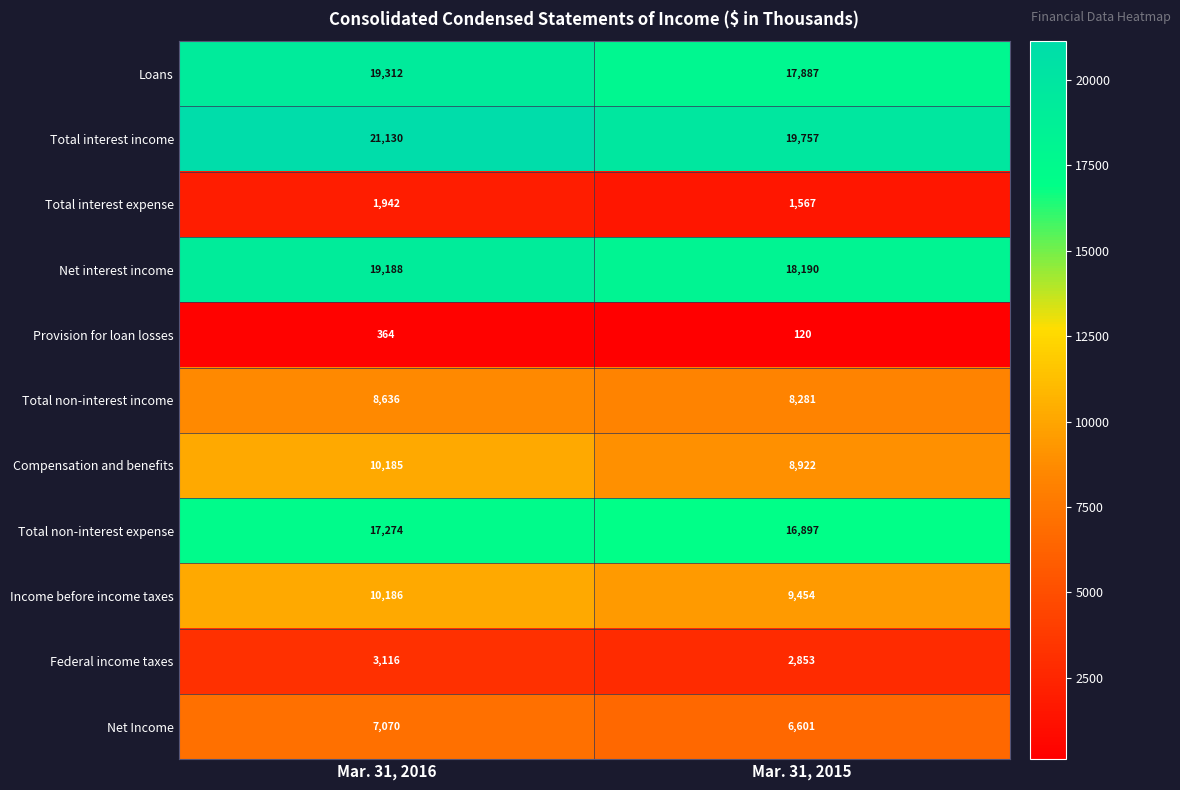

Where is Total non-interest income nearest to the value 8458?

Mar. 31, 2015